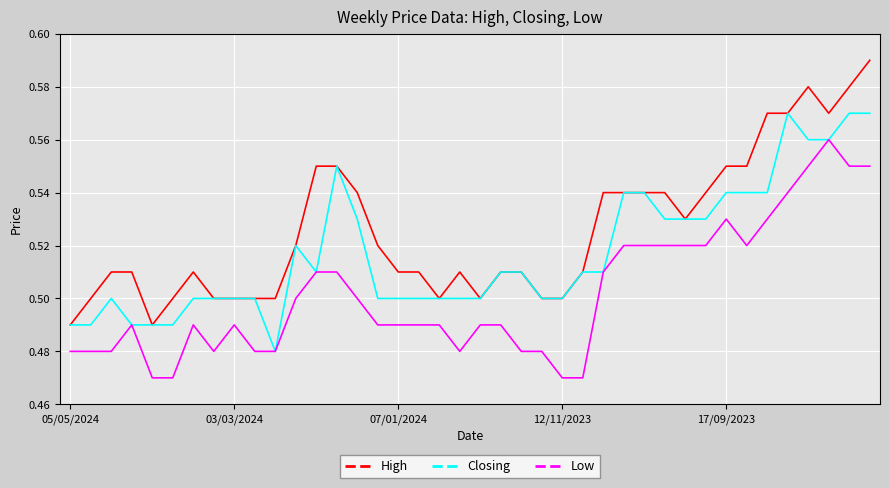

Which series has the widest spread of values?

High